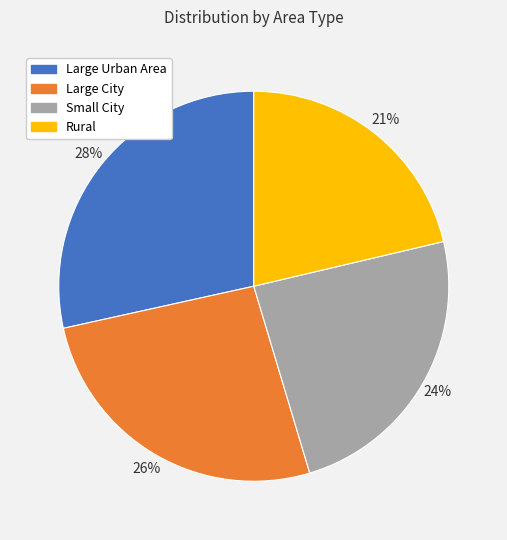

True or false: Large Urban Area accounts for 14% of the total.

False